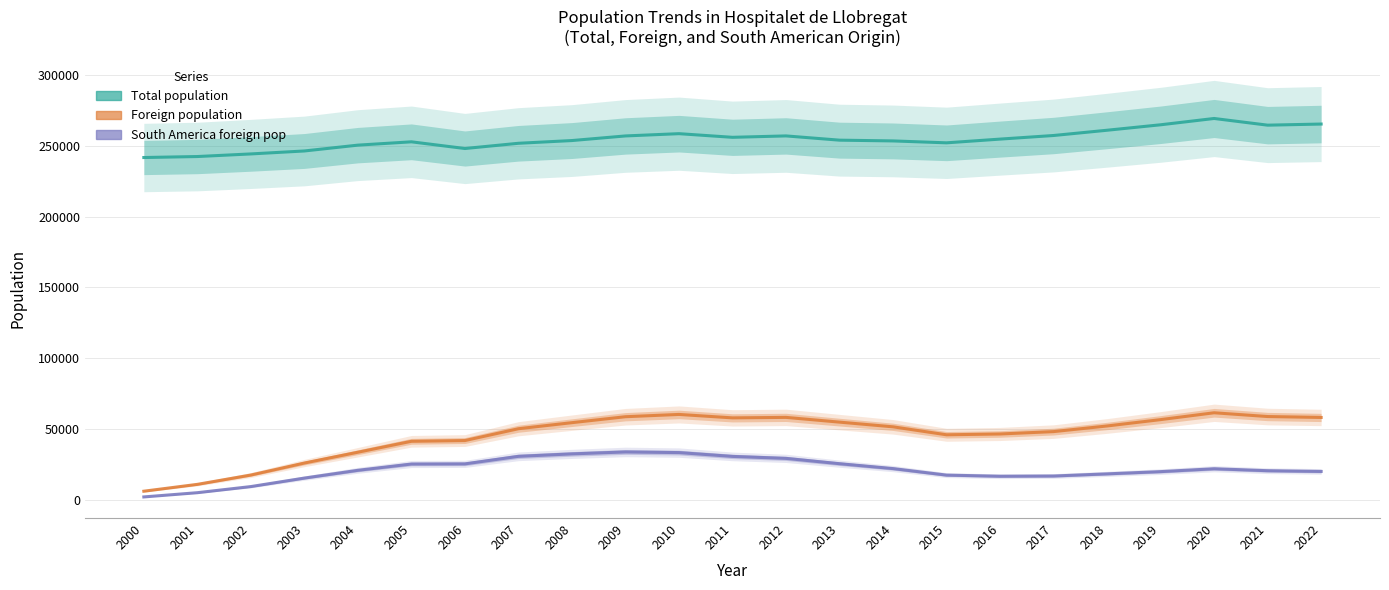

True or false: Total population and Foreign population intersect in this chart.

False